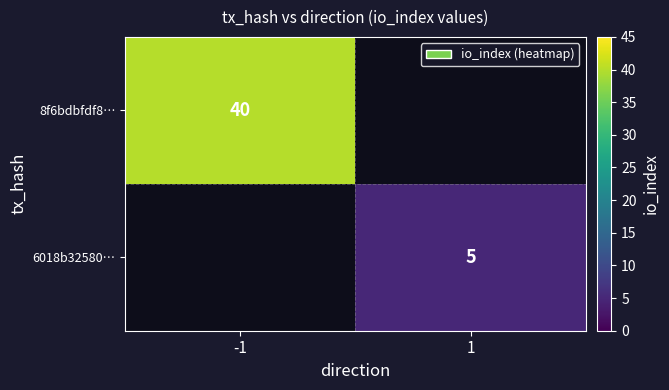

At how many categories does at least one series exceed 17?

1